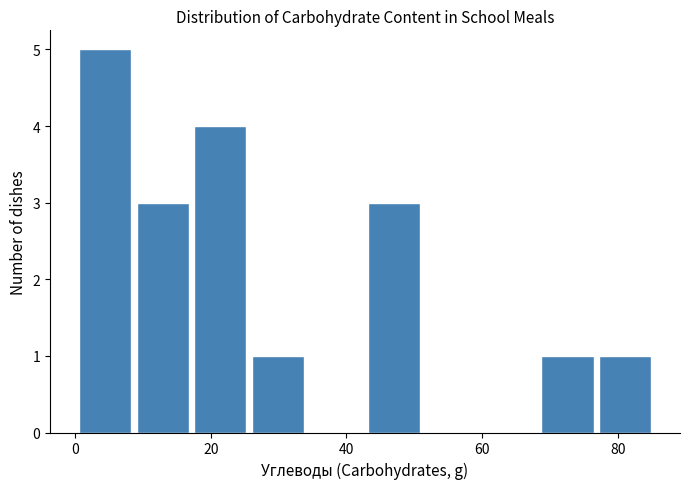

Reading left to right, list every bar in this chart as the range it spans on the x-axis followed by its height. Neither the bar edges nor the heights are printed on the chart, so give them approximately, as read against the axes.

0 to 8: 5
8 to 18: 3
18 to 26: 4
26 to 34: 1
34 to 42: 0
42 to 52: 3
52 to 60: 0
60 to 68: 0
68 to 76: 1
76 to 86: 1